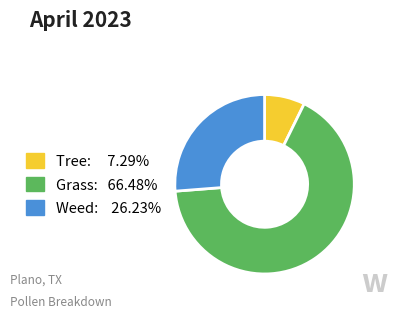

Does Weed: 26.23% account for over 50% of the chart?

No